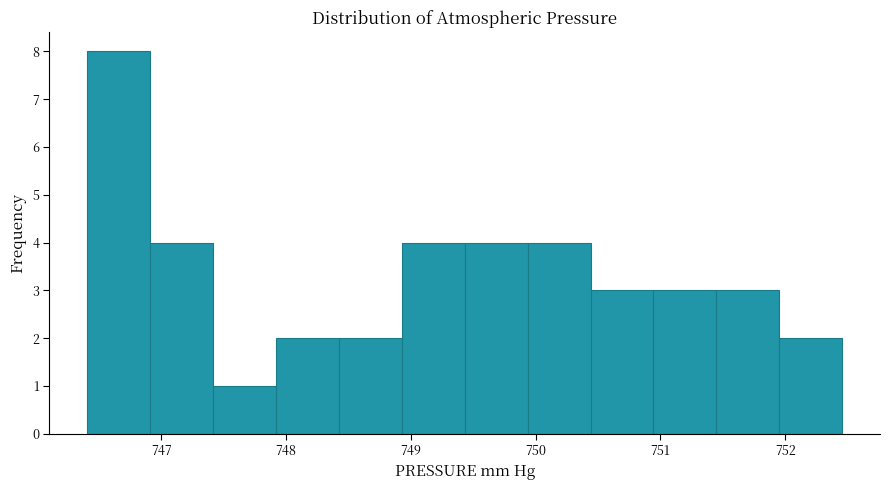

Reading left to right, list every bar in this chart as the range it spans on the x-axis followed by its height. Neither the bar edges nor the heights are printed on the chart, so give them approximately, as read against the axes.

746.4 to 746.9: 8
746.9 to 747.4: 4
747.4 to 747.9: 1
747.9 to 748.4: 2
748.4 to 748.9: 2
748.9 to 749.4: 4
749.4 to 749.9: 4
749.9 to 750.4: 4
750.4 to 750.9: 3
750.9 to 751.4: 3
751.4 to 752.0: 3
752.0 to 752.5: 2